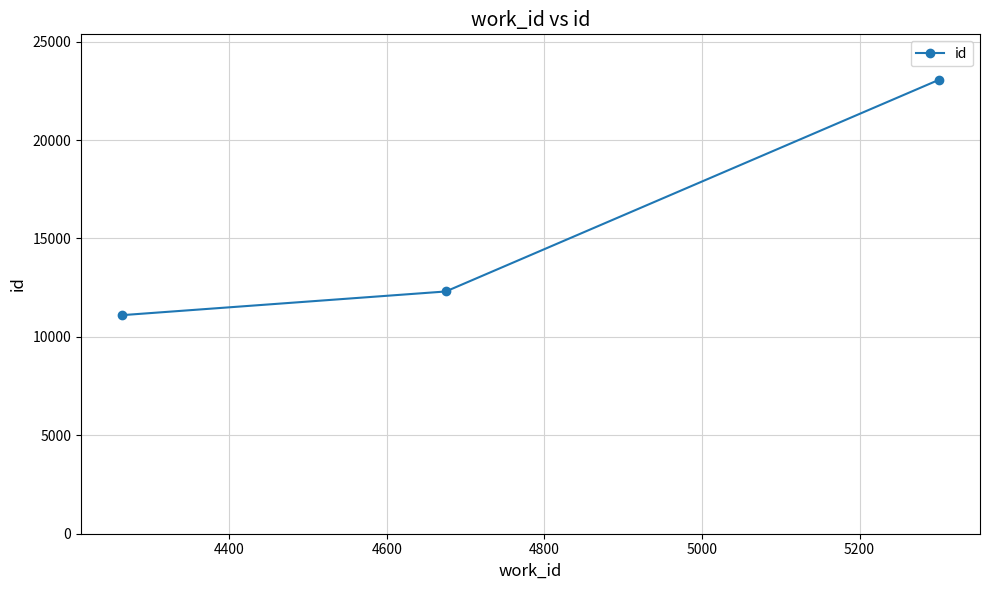

What is the value of the 1st point from the left?

11103